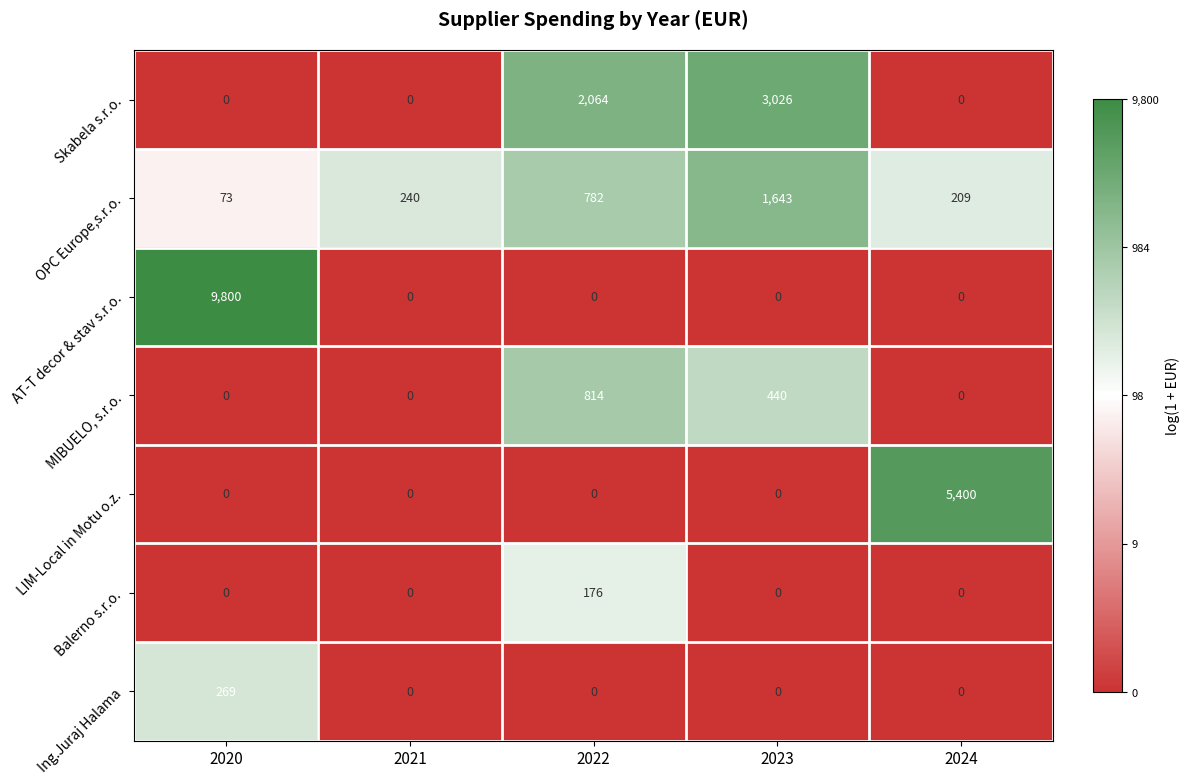

True or false: Skabela s.r.o. has a value of 0 at 2024.

True